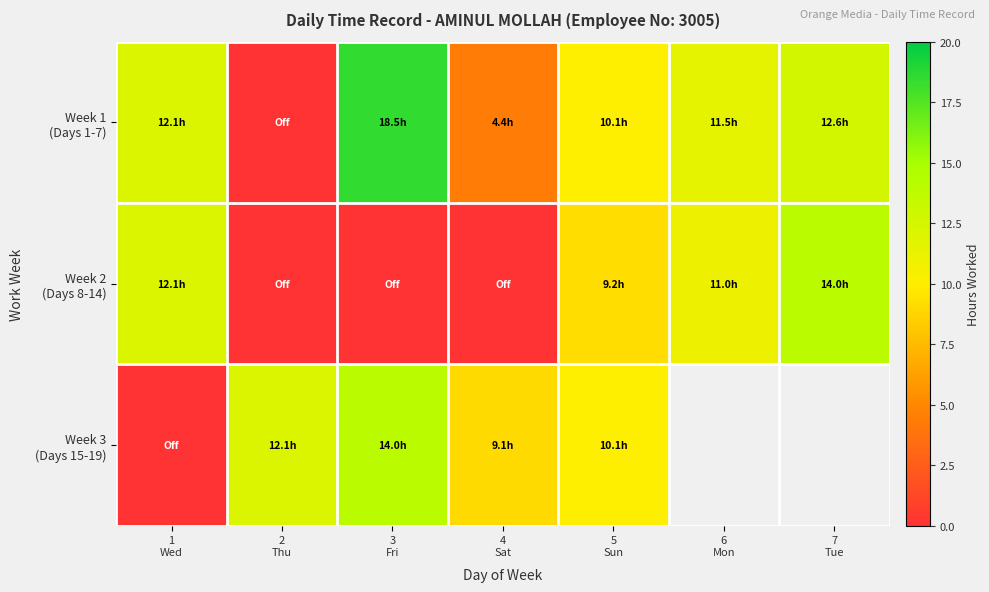

Count the number of data series in this chart.

3